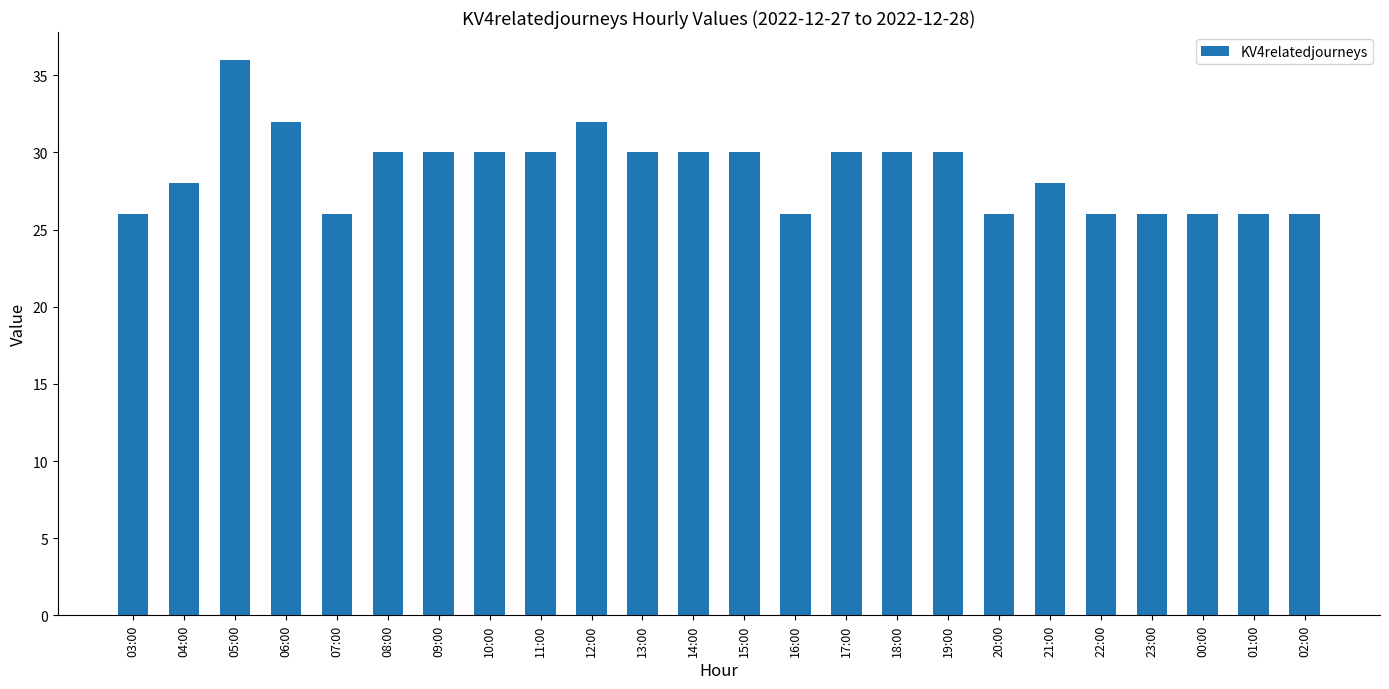

How many series are shown in this chart?

1